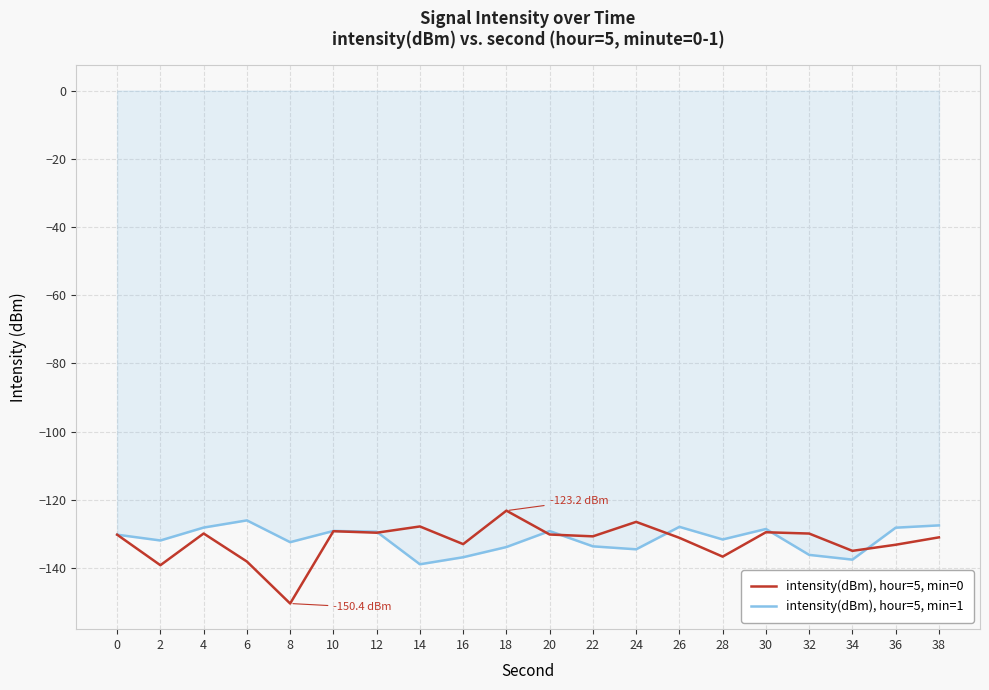

At which category does intensity(dBm), hour=5, min=0 reach its first local valley?

2